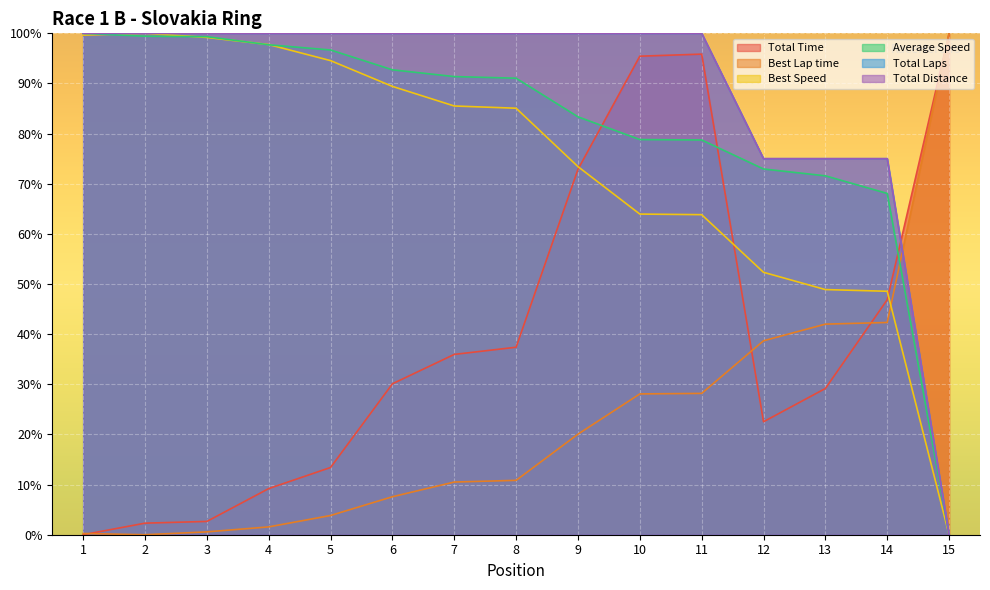

Between which two adjacent categories do Total Laps and Best Lap time first intersect?

14 and 15